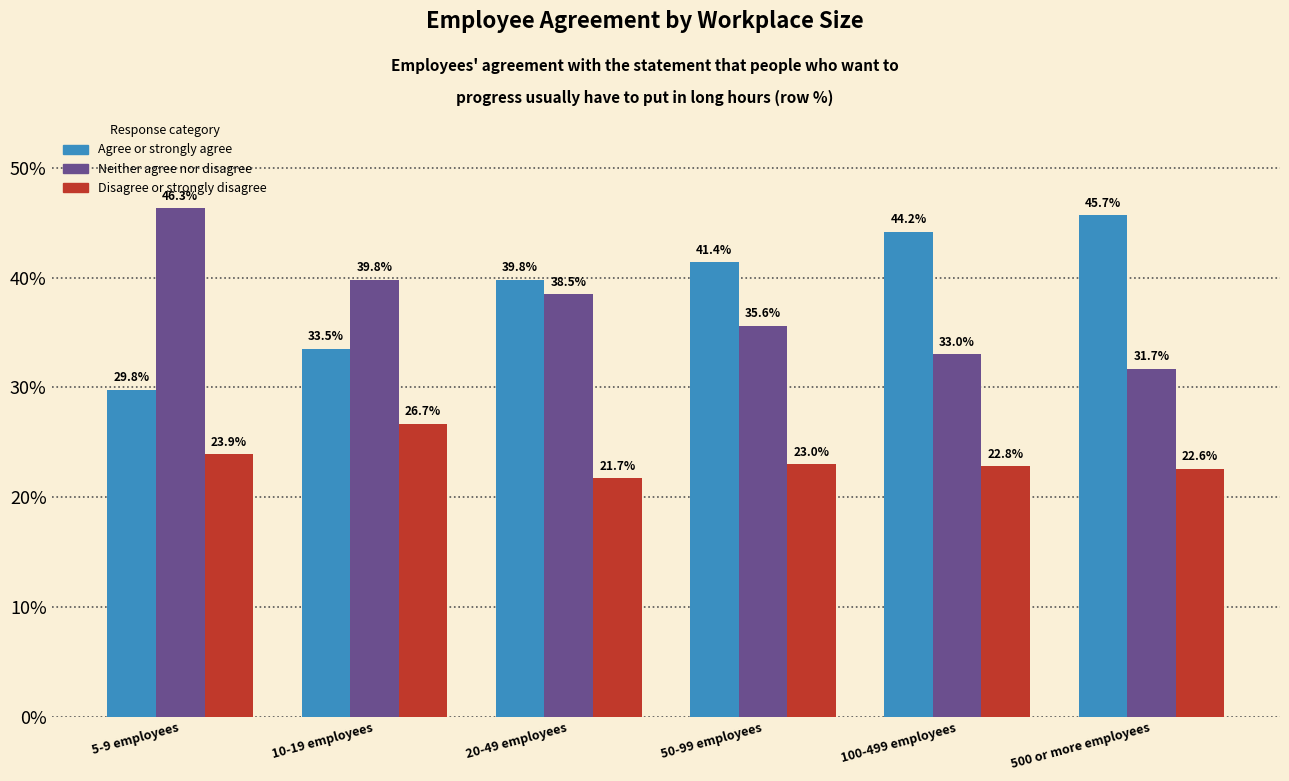

Reading left to right, what are all the values shown in this chart?

Agree or strongly agree: 5-9 employees=29.8	10-19 employees=33.5	20-49 employees=39.8	50-99 employees=41.4	100-499 employees=44.2	500 or more employees=45.7
Neither agree nor disagree: 5-9 employees=46.3	10-19 employees=39.8	20-49 employees=38.5	50-99 employees=35.6	100-499 employees=33.0	500 or more employees=31.7
Disagree or strongly disagree: 5-9 employees=23.9	10-19 employees=26.7	20-49 employees=21.7	50-99 employees=23.0	100-499 employees=22.8	500 or more employees=22.6